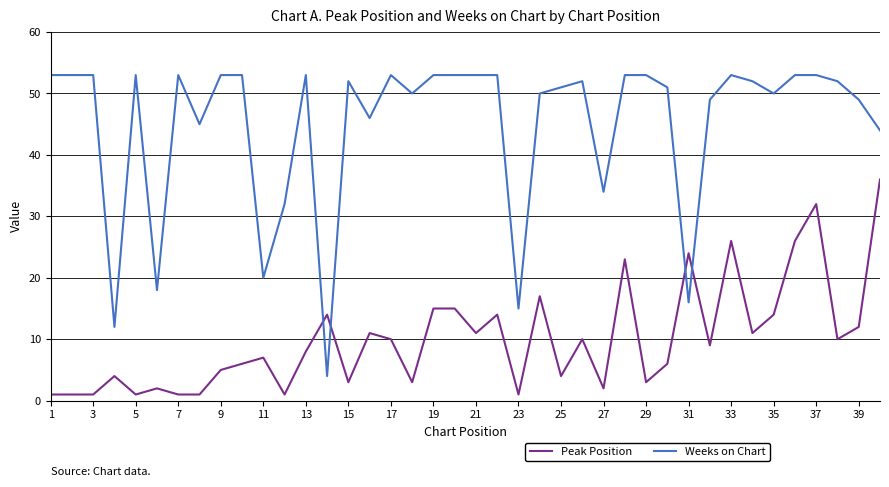

What is the maximum value for Weeks on Chart?

53